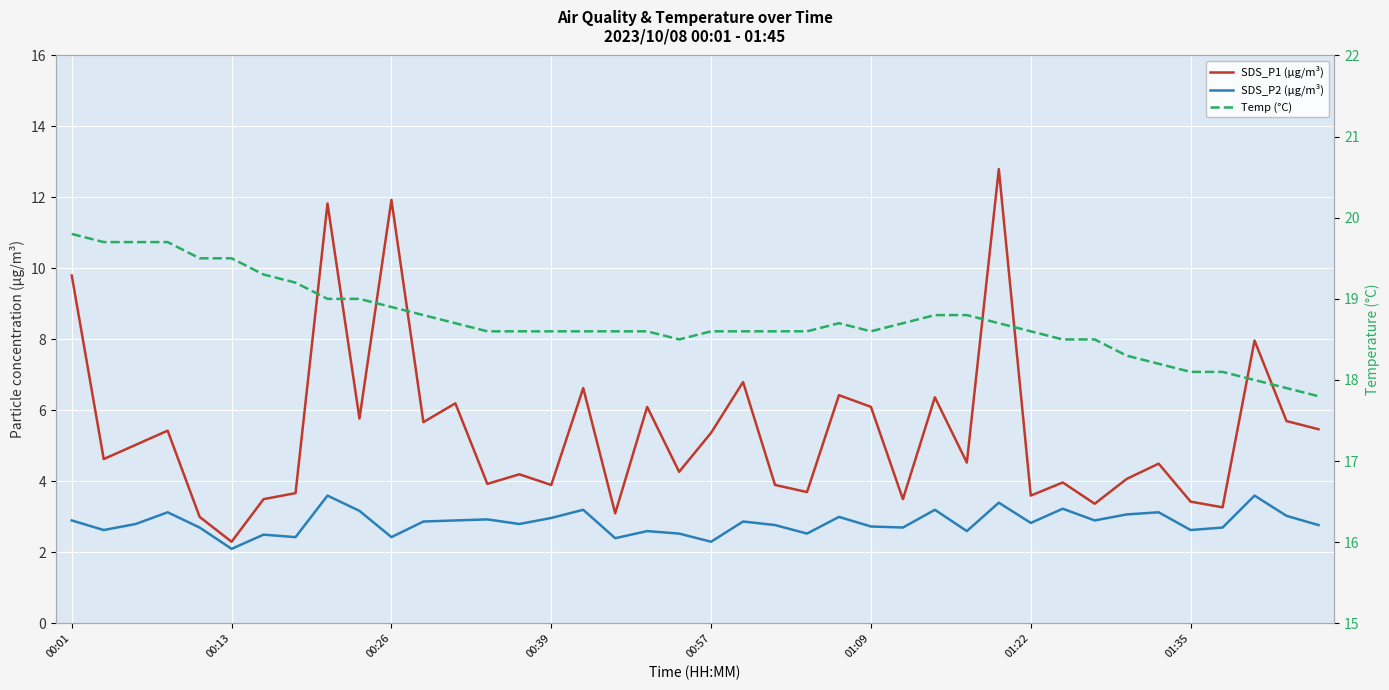

True or false: SDS_P1 (µg/m³) and SDS_P2 (µg/m³) cross at least once.

False